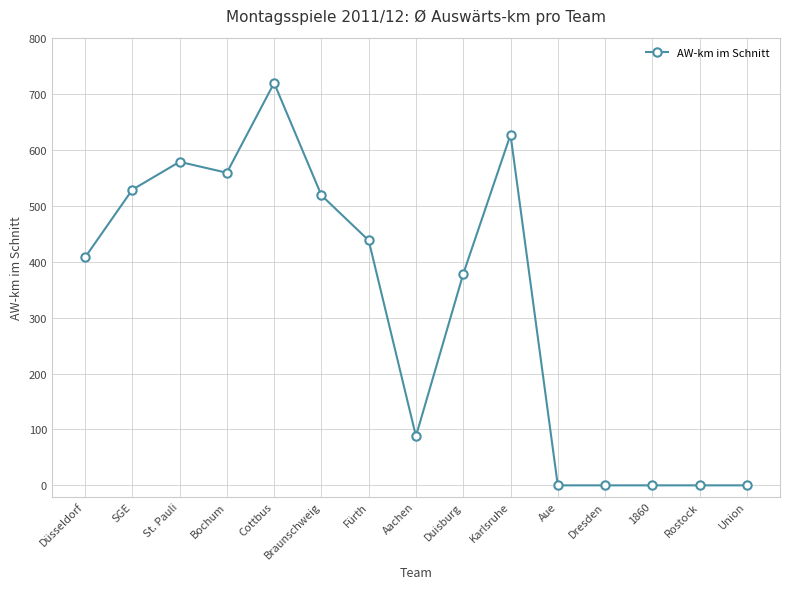

Is it true that the value at Braunschweig is 518.7?

True